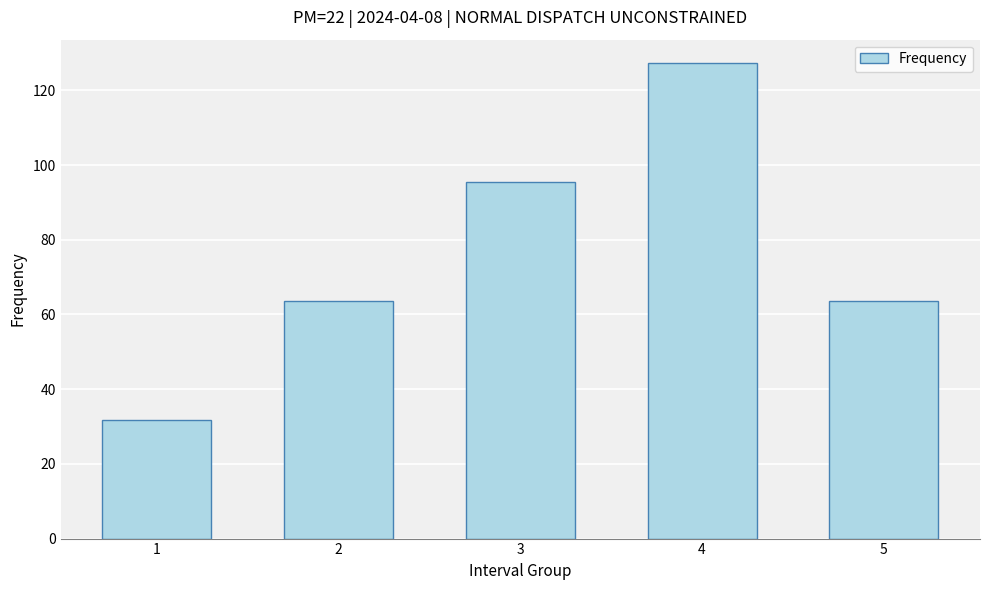

Approximately how many times larger is the value at 5 compared to 1?

2.0